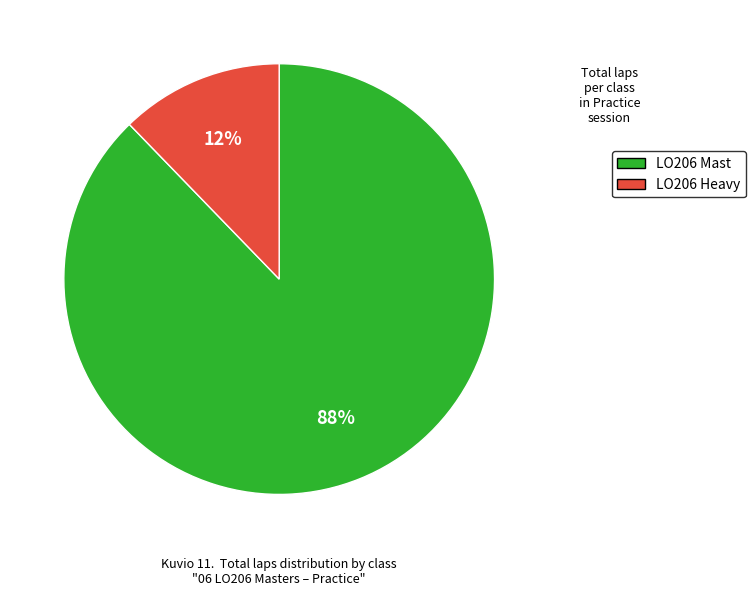

Count the number of slices in the pie.

2